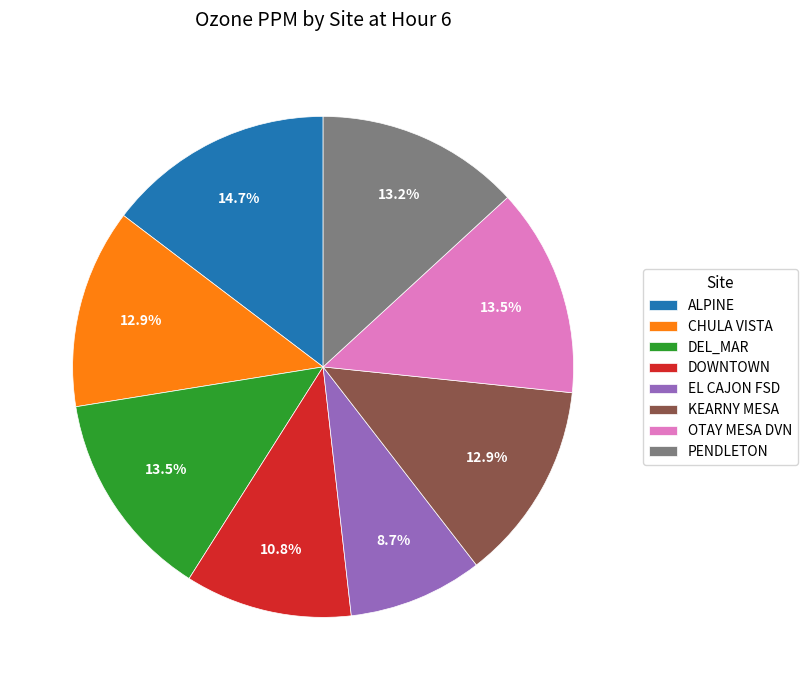

The KEARNY MESA slice represents 13% of the pie. True or false?

True